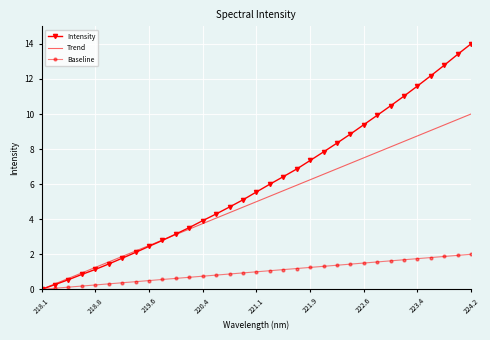

What is the maximum value shown in the chart?

14.0